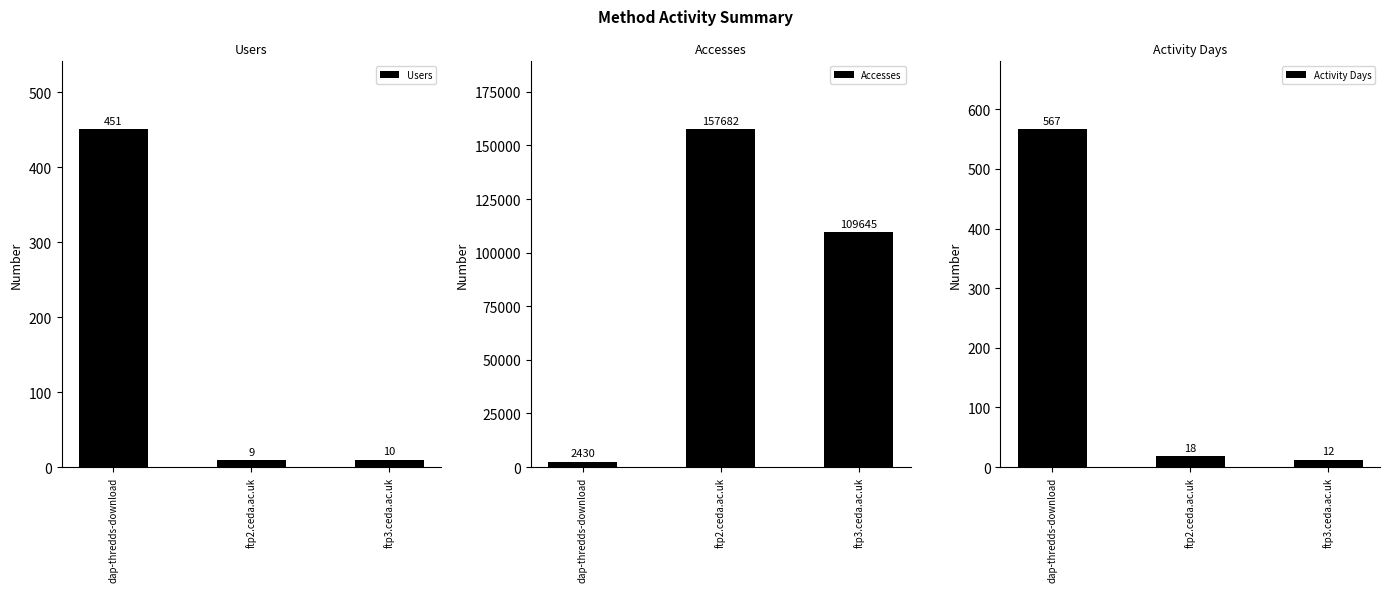

What are all the series names shown in the legend?

Users, Accesses, Activity Days